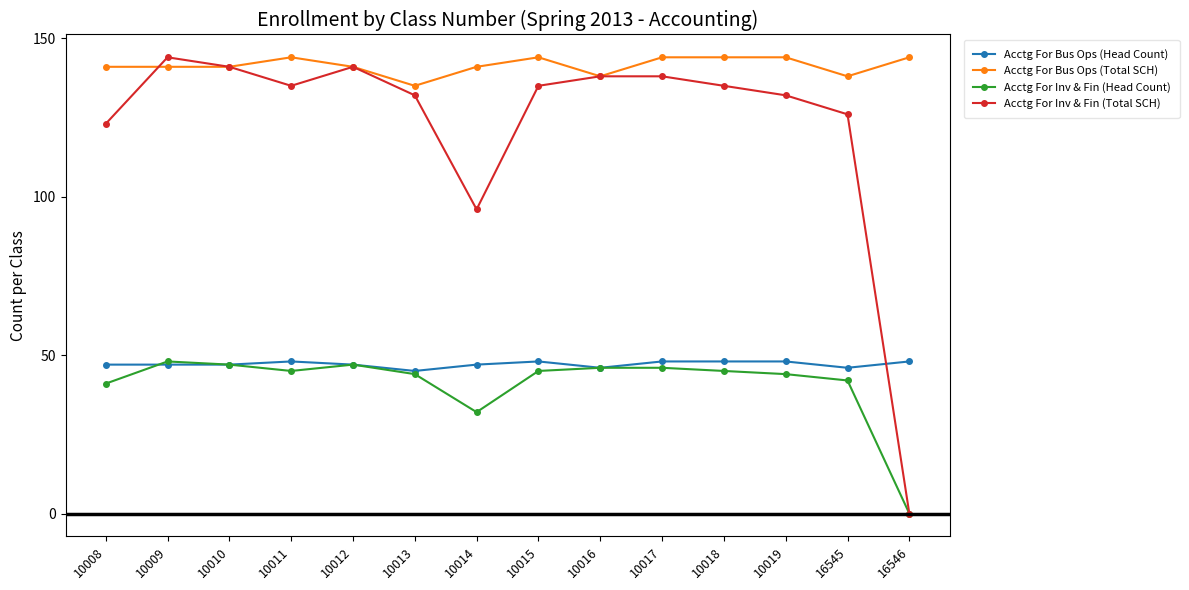

Does the chart have visible grid lines?

No